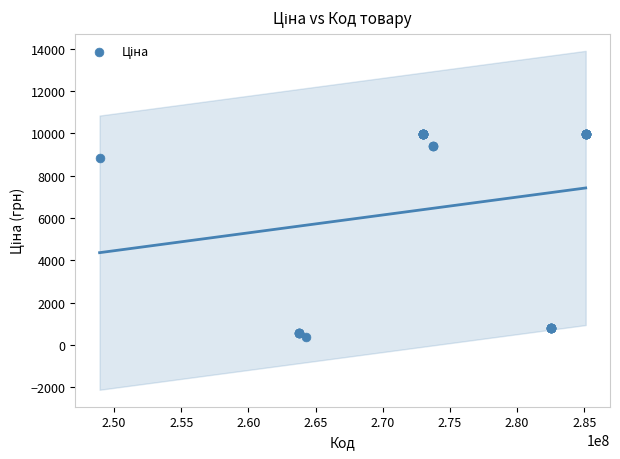

What Y value in the scatter plot is closest to 5177?

8856.7